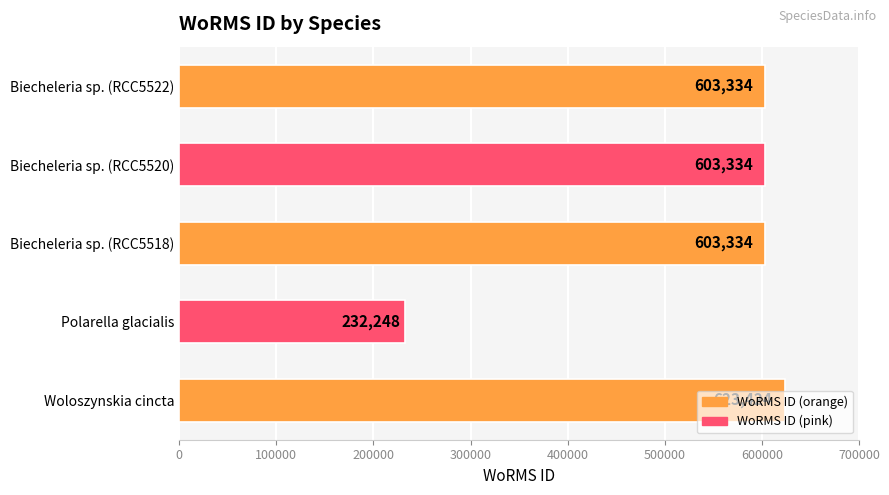

What is the sum of all values?

2665674